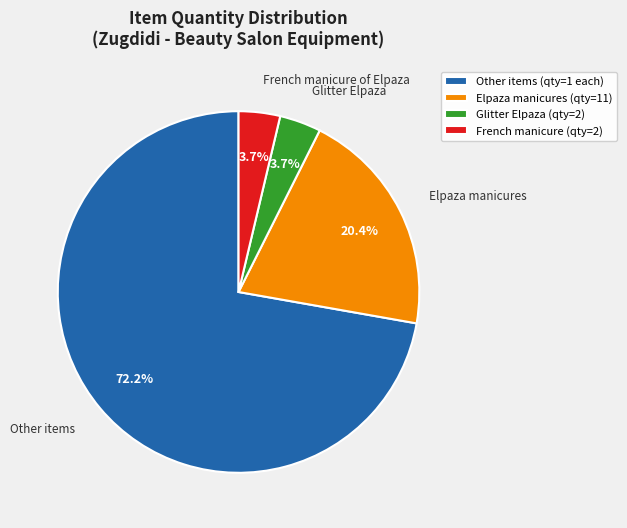

Count the number of slices in the pie.

4